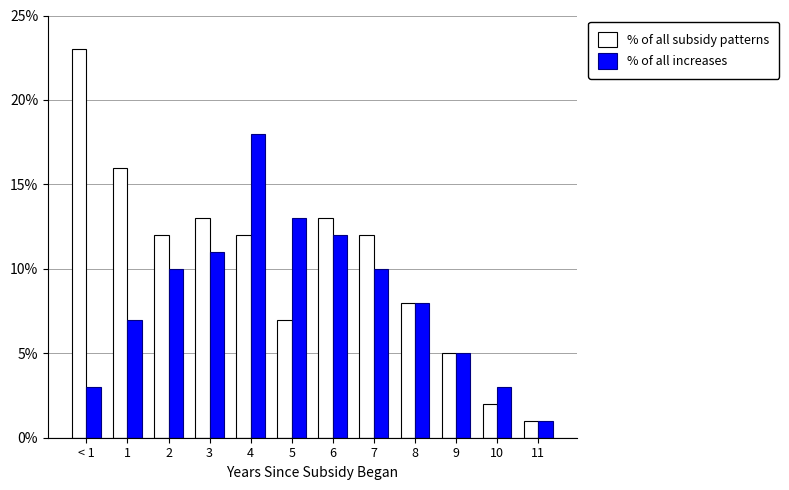

Which series changed the most between 5 and 7?

% of all subsidy patterns